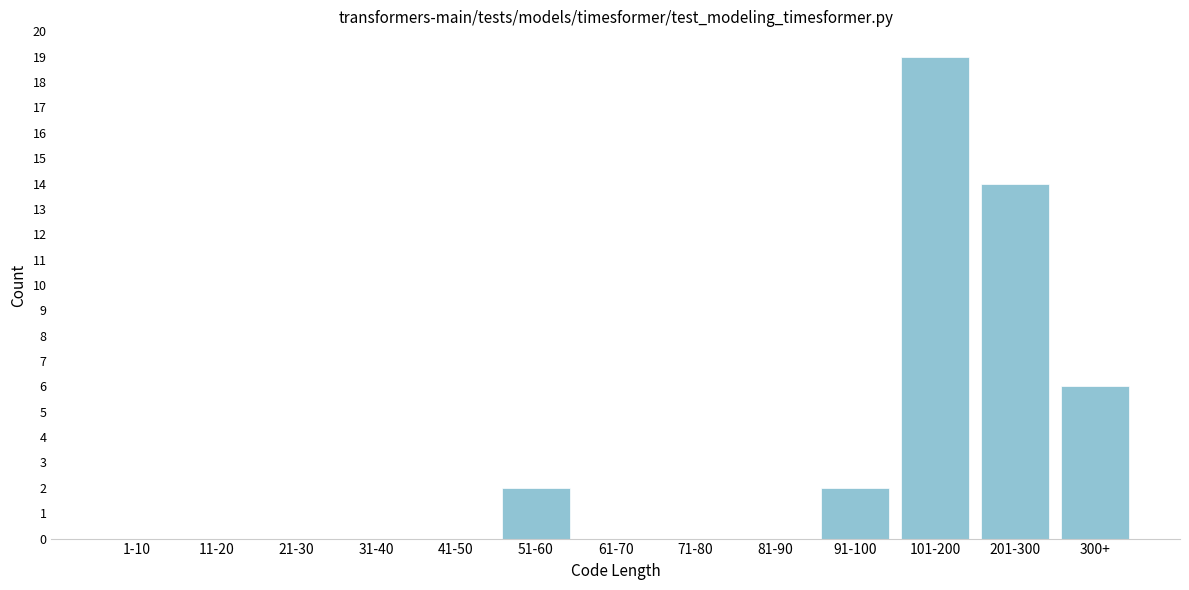

Reading left to right, what are all the values shown in this chart?

1-10=0	11-20=0	21-30=0	31-40=0	41-50=0	51-60=2	61-70=0	71-80=0	81-90=0	91-100=2	101-200=19	201-300=14	300+=6